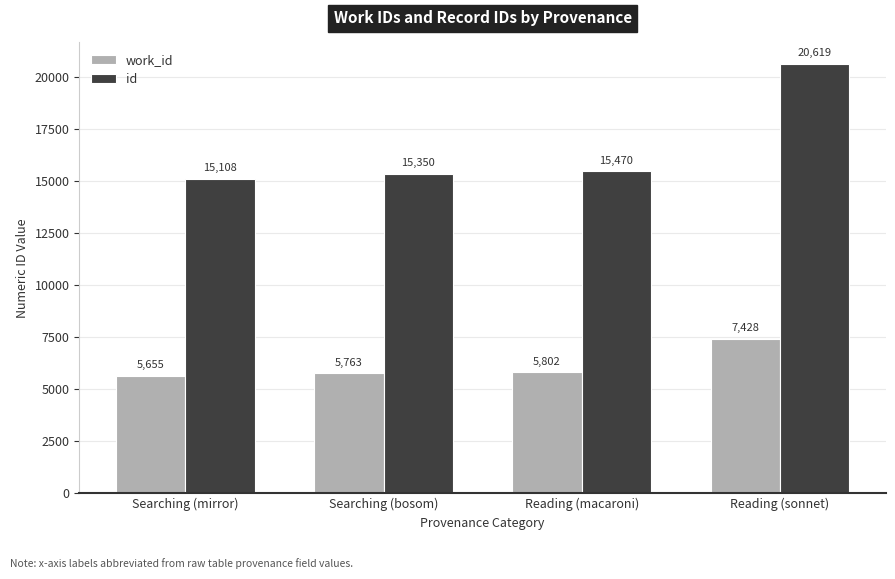

Are the bars horizontal?

No